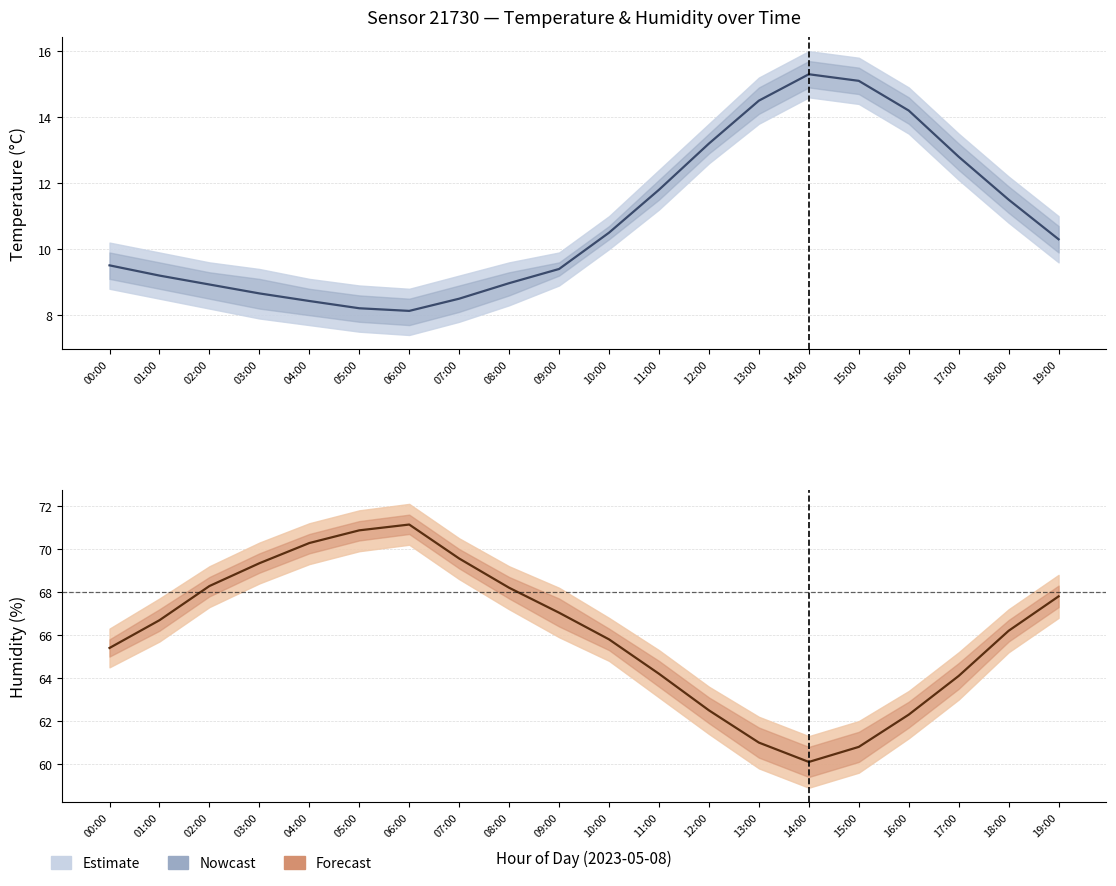

Reading right to left, list all the values displayed in this chart.

temperature: 19:00=10.3	18:00=11.5	17:00=12.8	16:00=14.2	15:00=15.1	14:00=15.3	13:00=14.5	12:00=13.2	11:00=11.8	10:00=10.5	09:00=9.4	08:00=9.0	07:00=8.5	06:00=8.1	05:00=8.2	04:00=8.4	03:00=8.7	02:00=8.9	01:00=9.2	00:00=9.5
humidity: 19:00=67.8	18:00=66.2	17:00=64.1	16:00=62.3	15:00=60.8	14:00=60.1	13:00=61.0	12:00=62.5	11:00=64.2	10:00=65.8	09:00=67.0	08:00=68.2	07:00=69.6	06:00=71.1	05:00=70.9	04:00=70.3	03:00=69.3	02:00=68.3	01:00=66.7	00:00=65.4
temperature_lo: 19:00=9.6	18:00=10.8	17:00=12.1	16:00=13.5	15:00=14.4	14:00=14.6	13:00=13.8	12:00=12.6	11:00=11.2	10:00=10.0	09:00=8.9	08:00=8.3	07:00=7.8	06:00=7.4	05:00=7.5	04:00=7.7	03:00=7.9	02:00=8.2	01:00=8.5	00:00=8.8
temperature_hi: 19:00=11.0	18:00=12.2	17:00=13.5	16:00=14.9	15:00=15.8	14:00=16.0	13:00=15.2	12:00=13.8	11:00=12.4	10:00=11.0	09:00=9.9	08:00=9.6	07:00=9.2	06:00=8.8	05:00=8.9	04:00=9.1	03:00=9.4	02:00=9.6	01:00=9.9	00:00=10.2
humidity_lo: 19:00=66.8	18:00=65.2	17:00=63.0	16:00=61.2	15:00=59.6	14:00=58.9	13:00=59.8	12:00=61.4	11:00=63.1	10:00=64.8	09:00=65.9	08:00=67.2	07:00=68.6	06:00=70.2	05:00=69.9	04:00=69.3	03:00=68.4	02:00=67.3	01:00=65.7	00:00=64.5
humidity_hi: 19:00=68.8	18:00=67.2	17:00=65.2	16:00=63.4	15:00=62.0	14:00=61.3	13:00=62.2	12:00=63.6	11:00=65.3	10:00=66.8	09:00=68.2	08:00=69.2	07:00=70.5	06:00=72.1	05:00=71.8	04:00=71.2	03:00=70.3	02:00=69.2	01:00=67.7	00:00=66.3